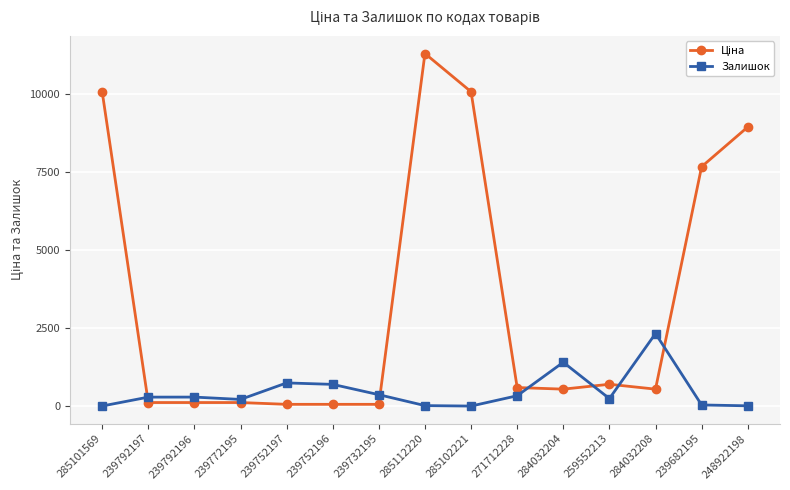

What is the maximum value shown in the chart?

11312.5